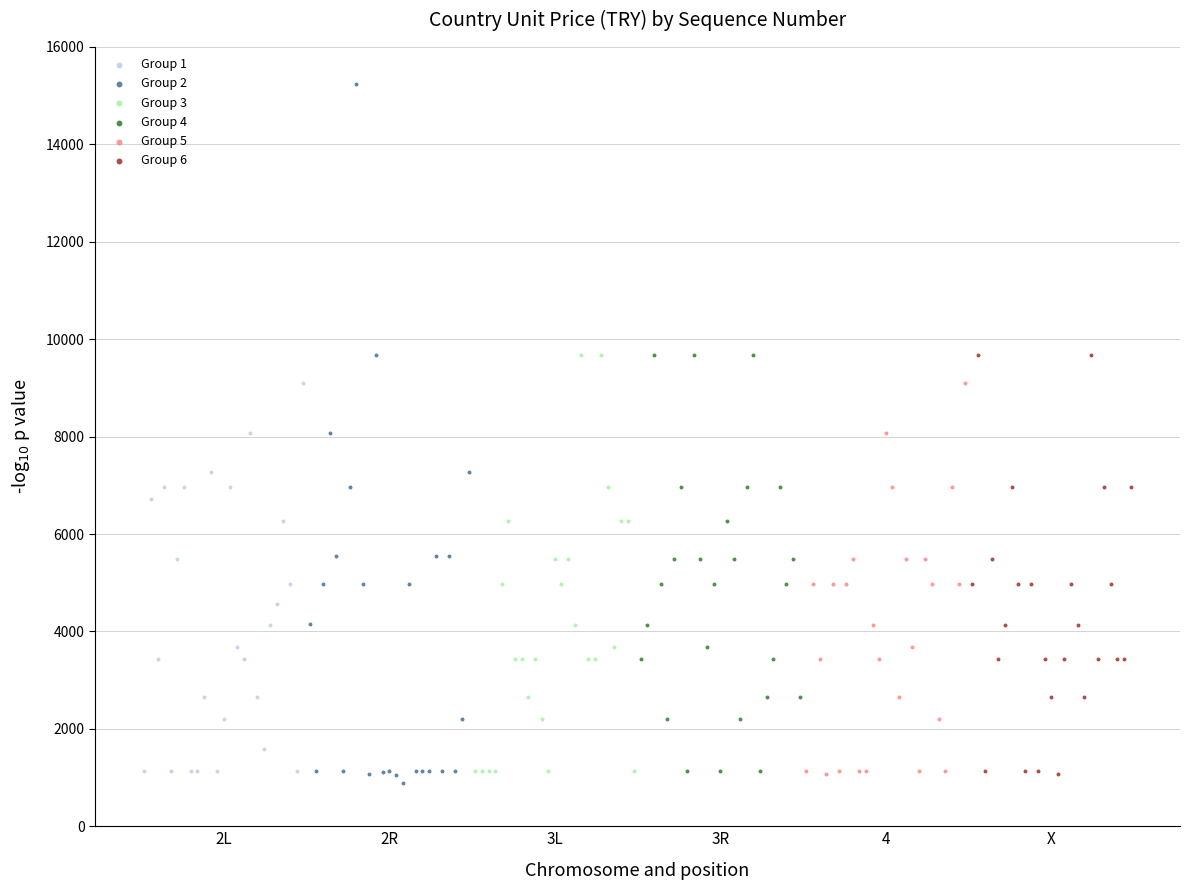

Which series contains the highest Y value?

Group 2